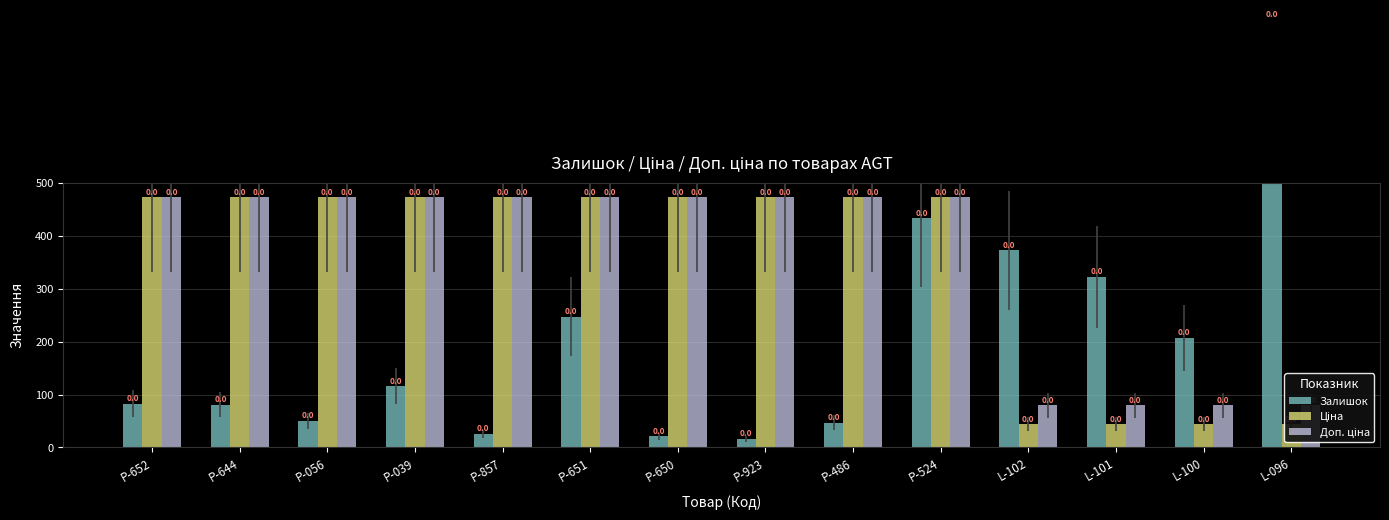

Does the chart contain stacked bars?

No